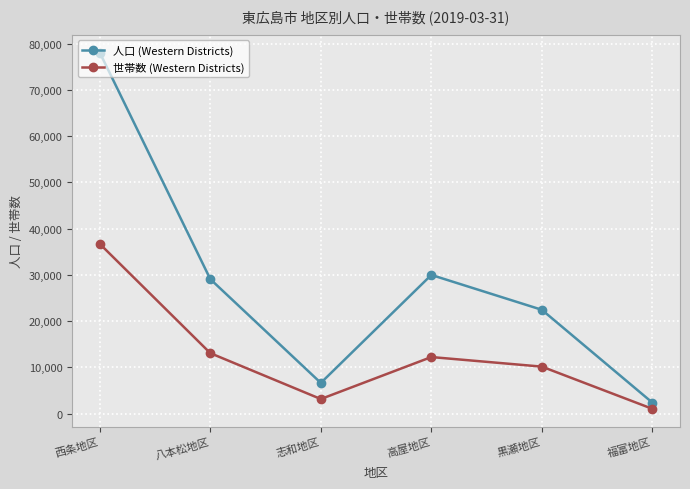

True or false: 世帯数 (Western Districts) and 人口 (Western Districts) cross at least once.

False